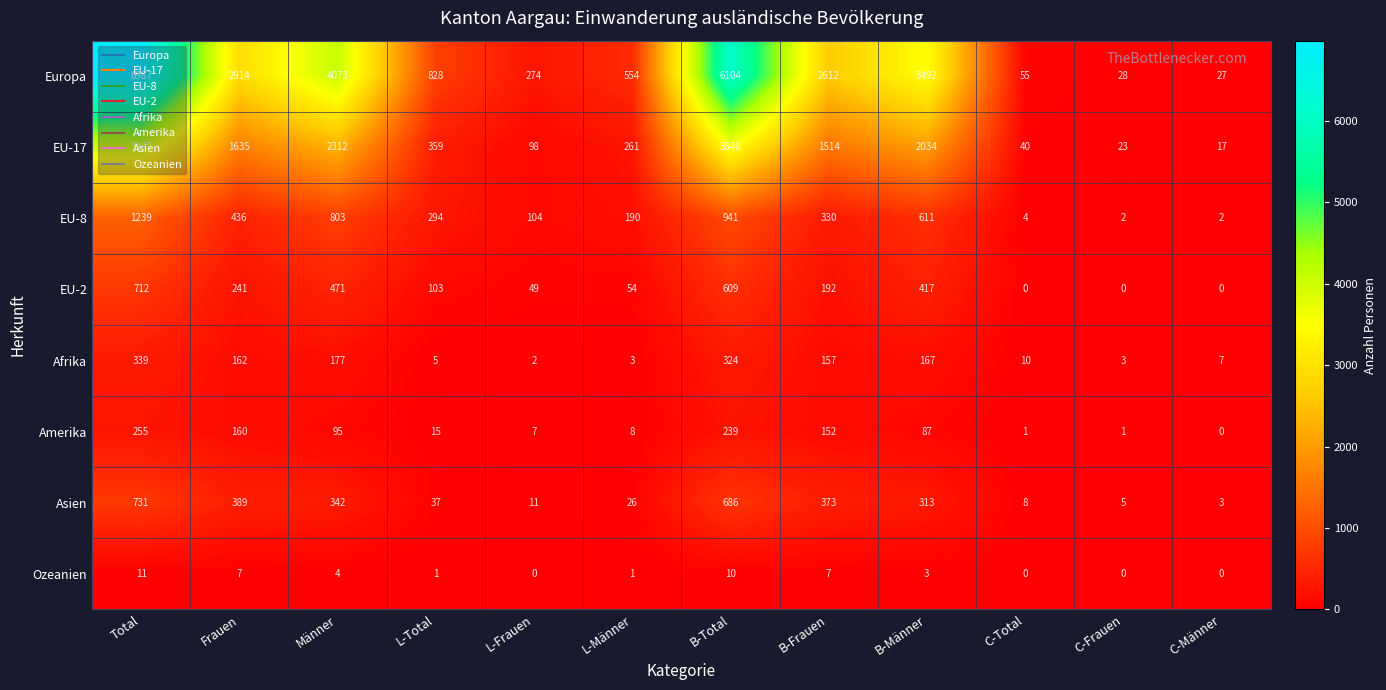

What is the difference between the maximum and second lowest values in the Afrika series?

336